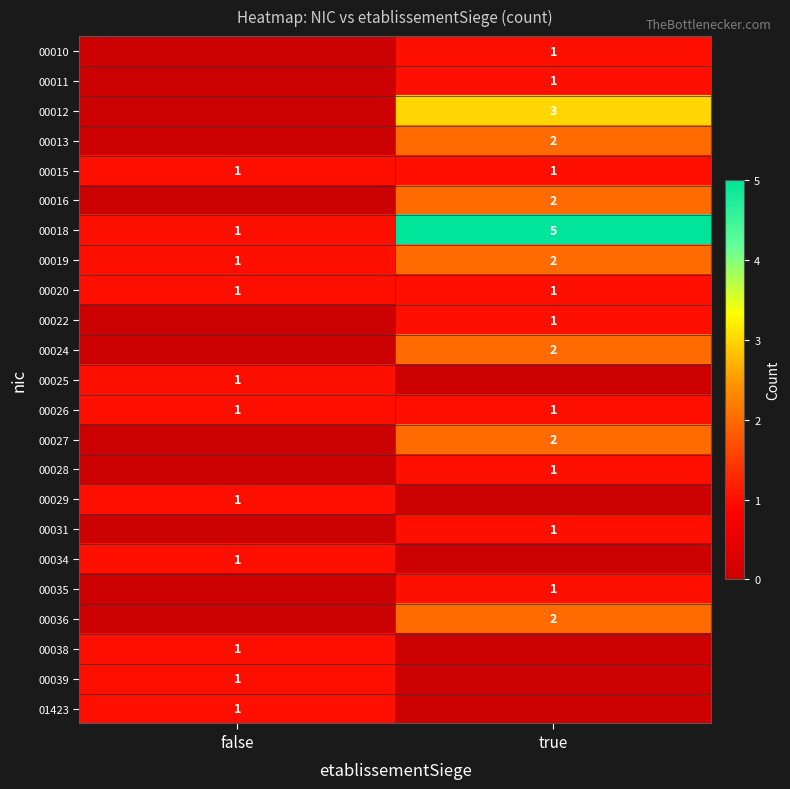

What is the sum of the 00018 values at false and true?

6